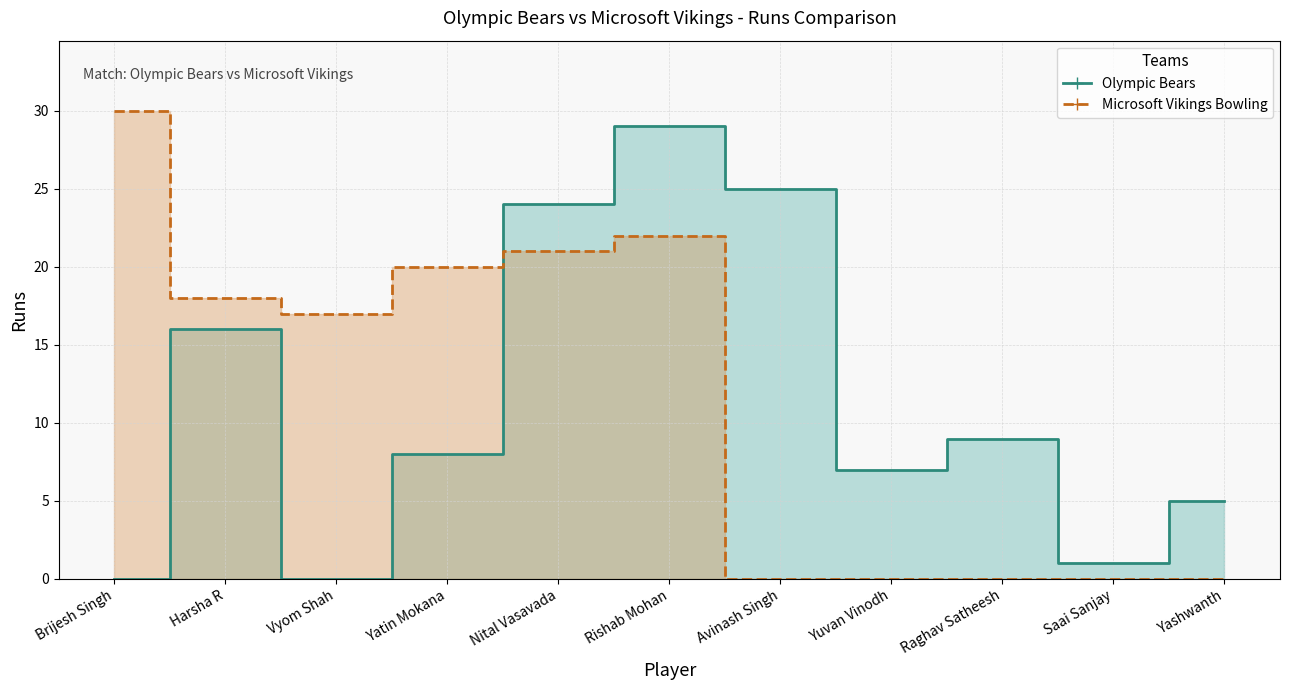

Count the number of data series in this chart.

2